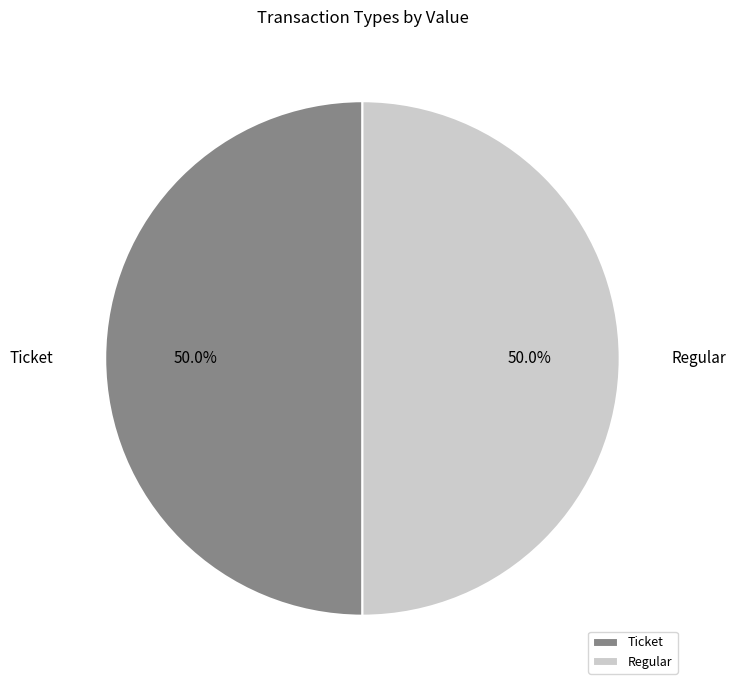

What percentage is NOT represented by Ticket?

50.0%